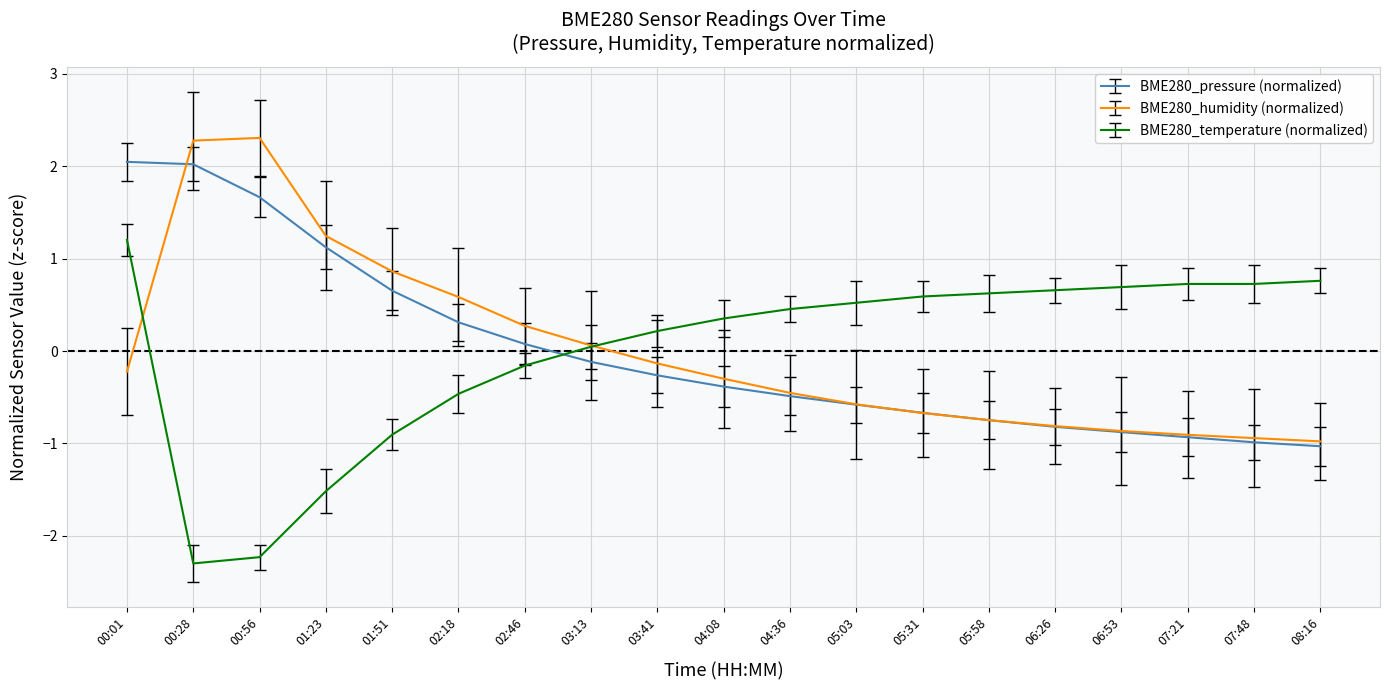

After their last crossing, which series has the higher values: BME280_temperature (normalized) or BME280_pressure (normalized)?

BME280_temperature (normalized)